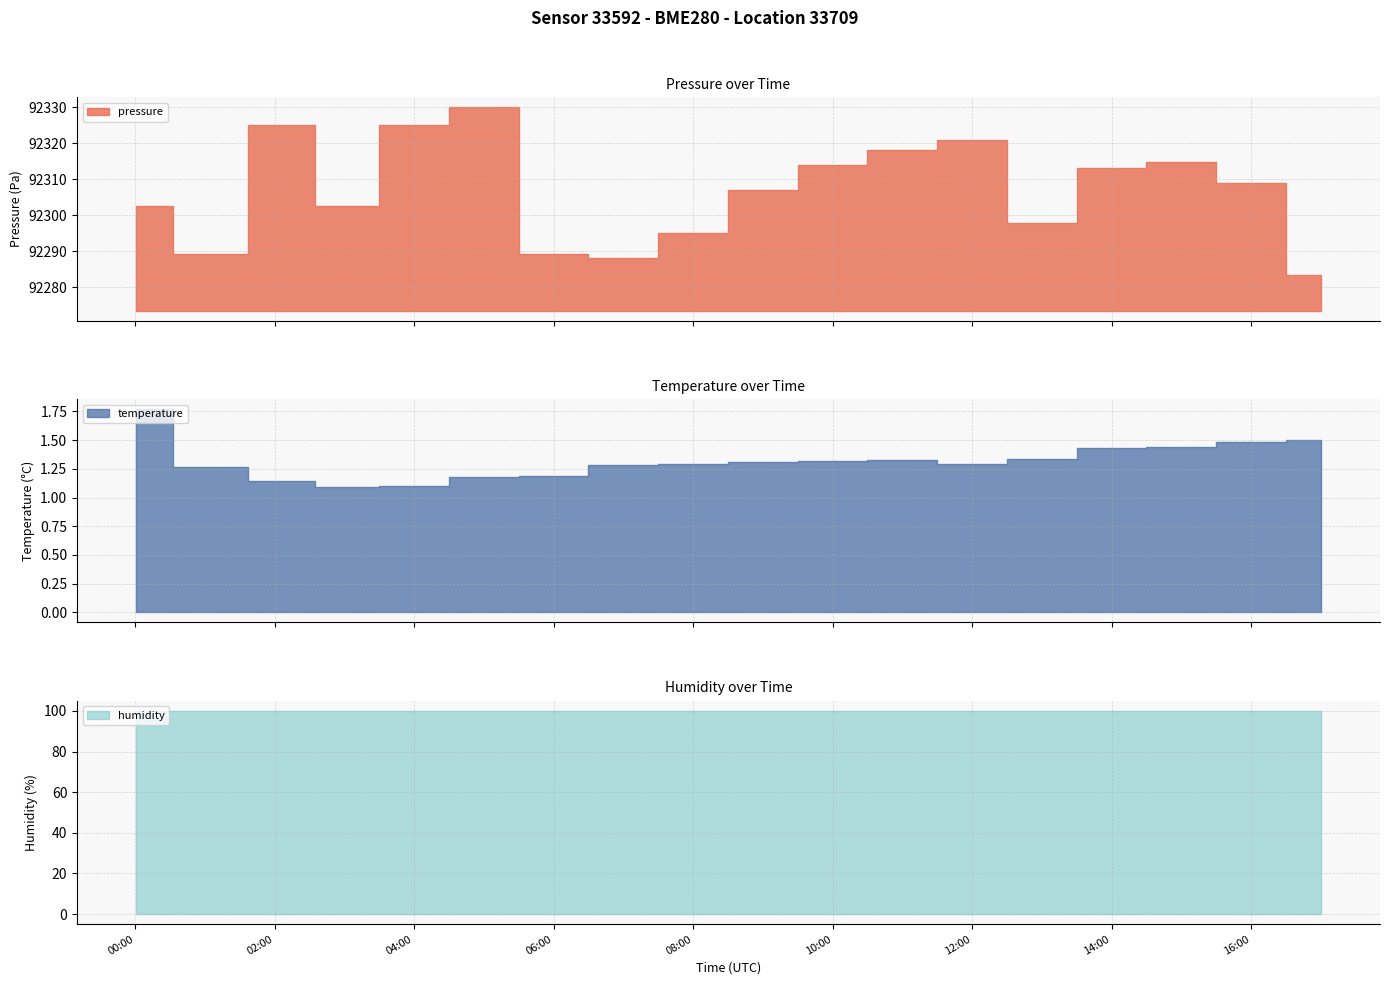

True or false: pressure and temperature intersect in this chart.

False